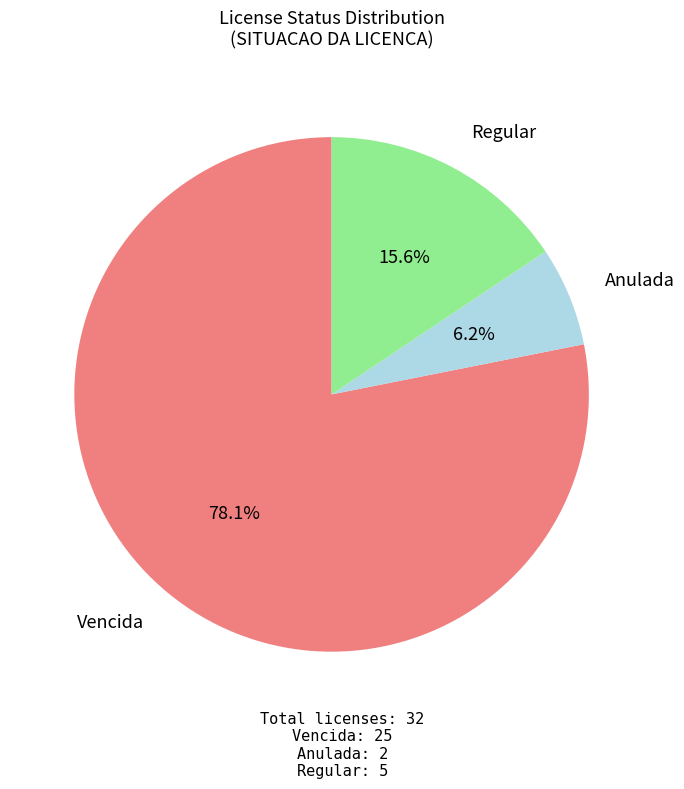

Is there any slice that represents more than half of the pie?

Yes